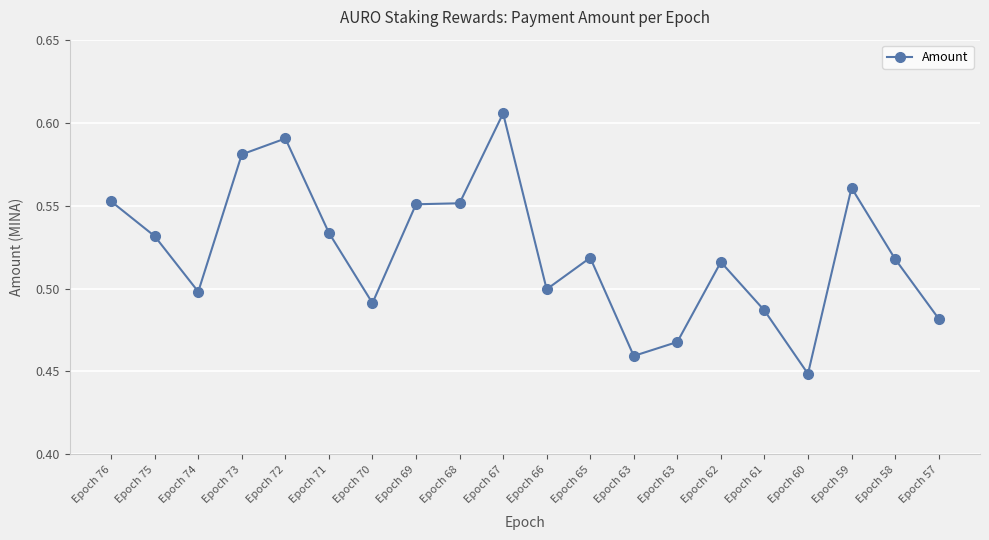

How many points are higher than both their immediate neighbors (excluding endpoints)?

5